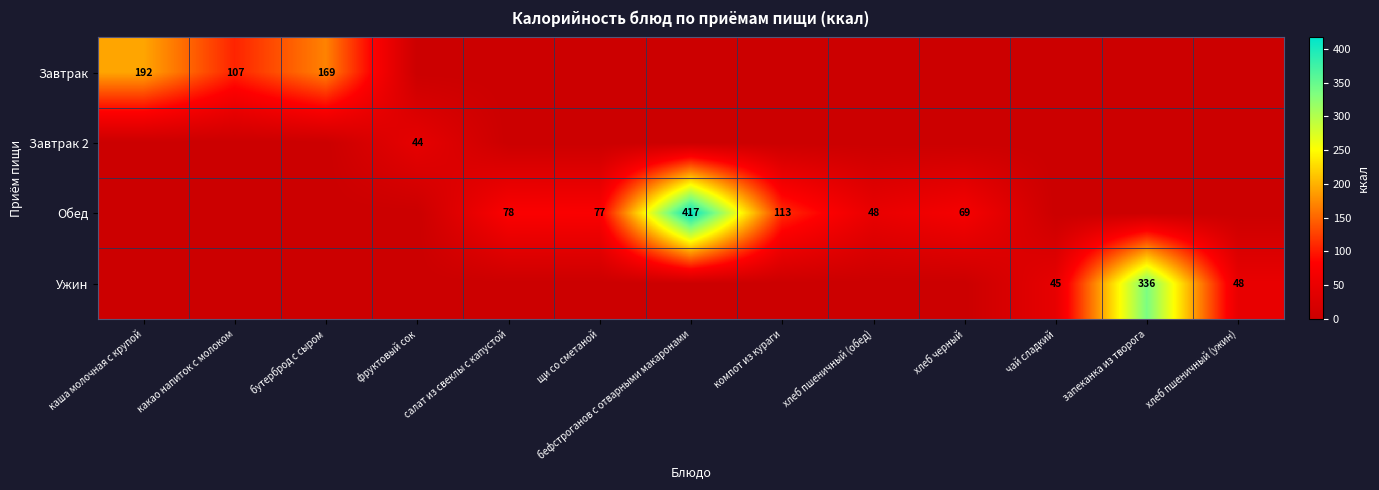

What is the spread (max minus min) of values at каша молочная с крупой?

192